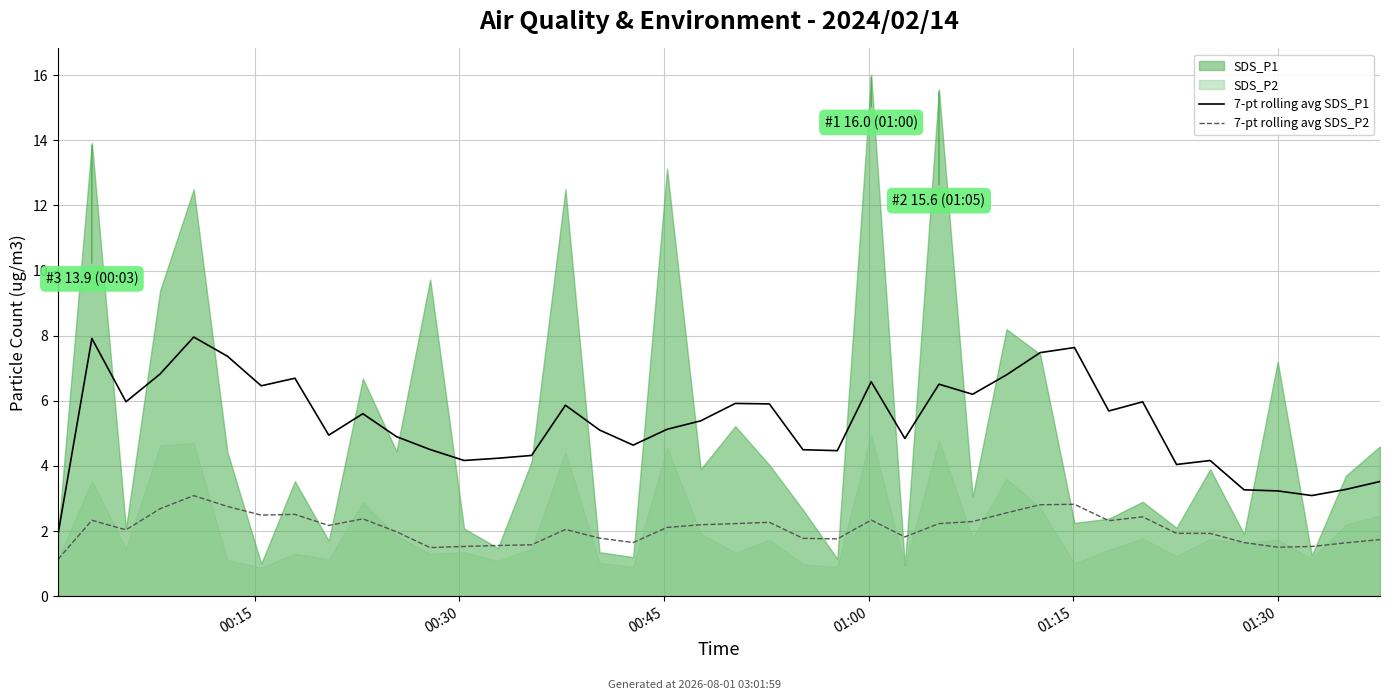

Is the value of 7-pt rolling avg SDS_P2 at 30 greater than the value of 7-pt rolling avg SDS_P1 at 22?

No